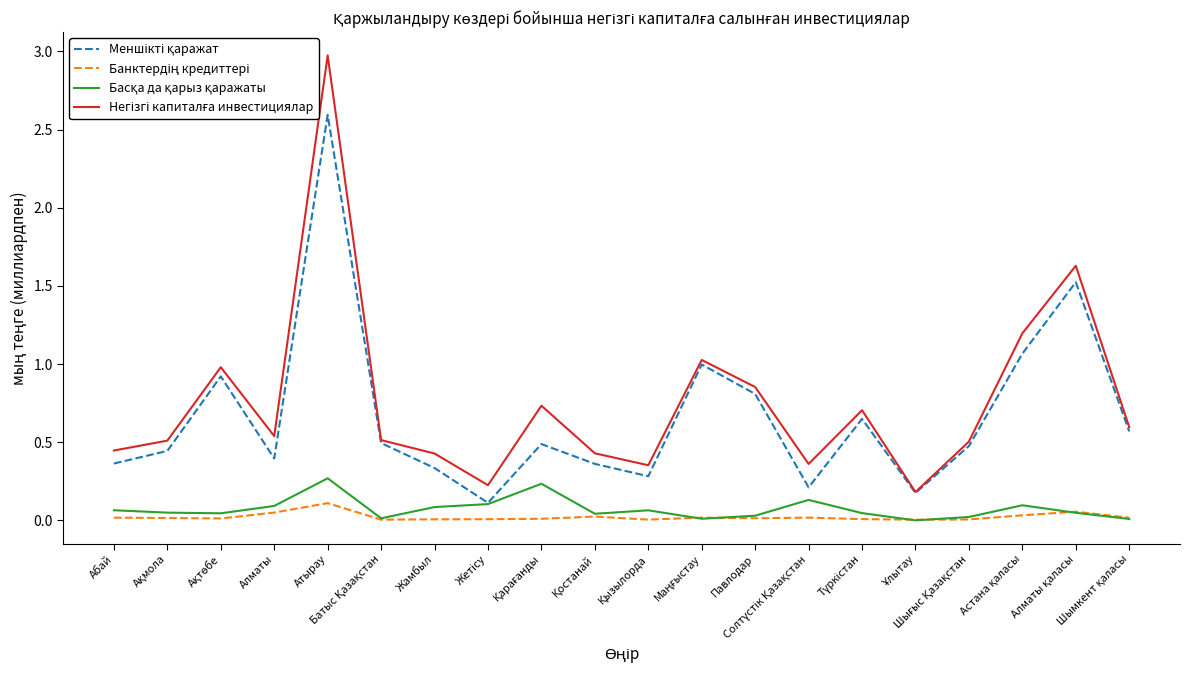

Which has a higher value, Ұлытау or Атырау?

Атырау